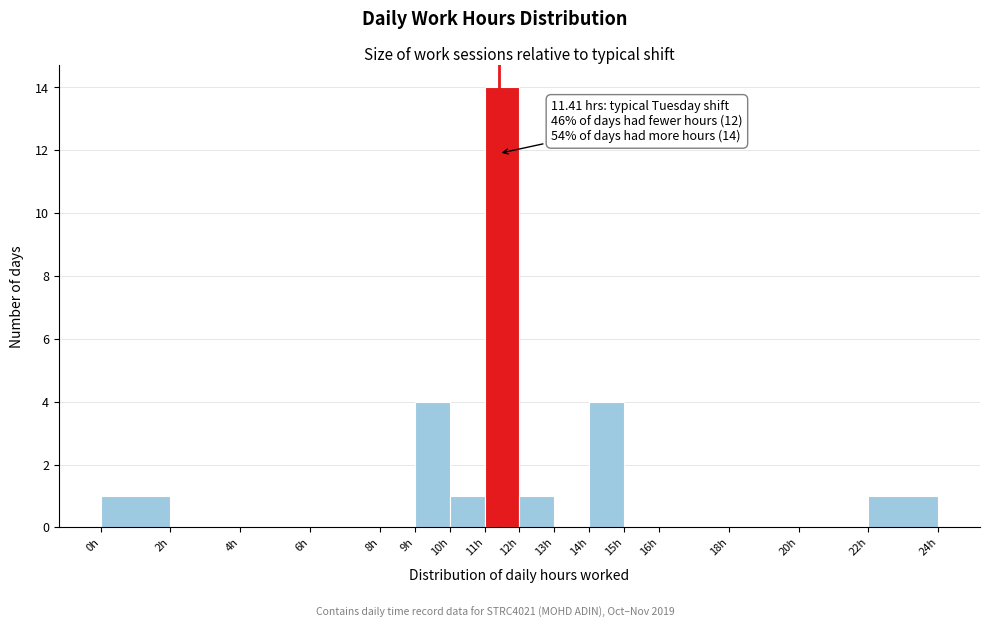

Which range on the x-axis has the tallest bar?

11 to 12